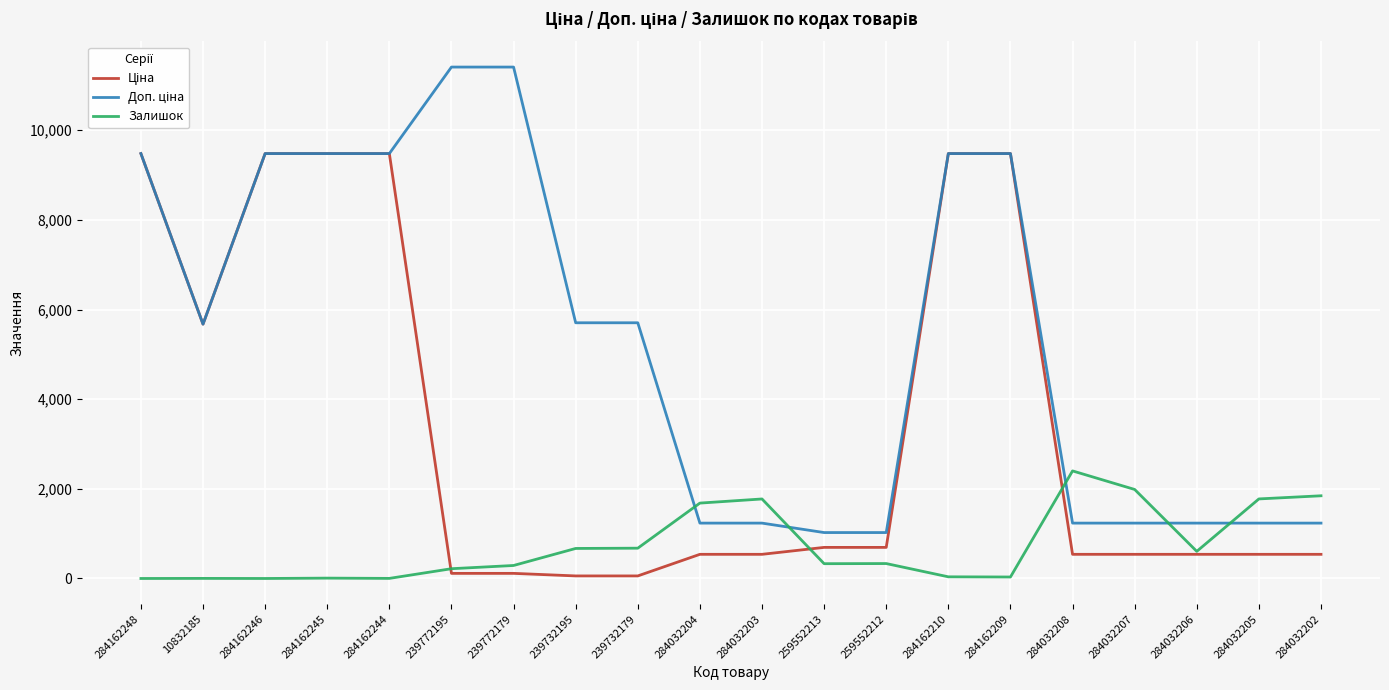

The Залишок series shows 1109.8 at 284032202. True or false?

False